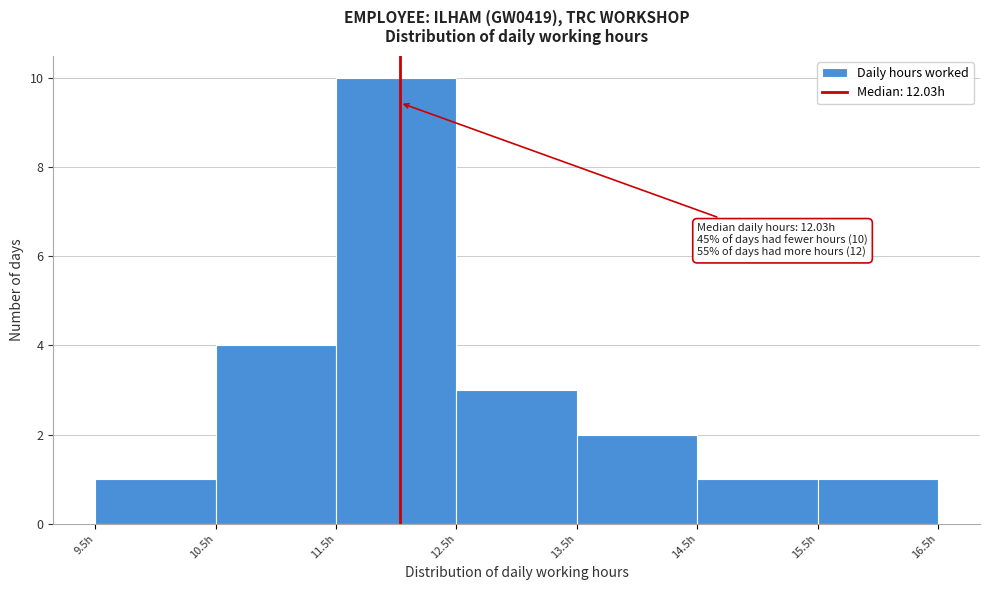

Over which range of the x-axis is the bar tallest?

11.5 to 12.5